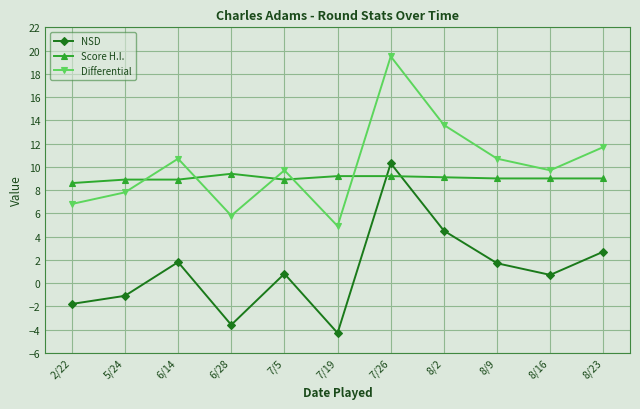

Is it true that Score H.I. equals 8.9 at 6/14?

True